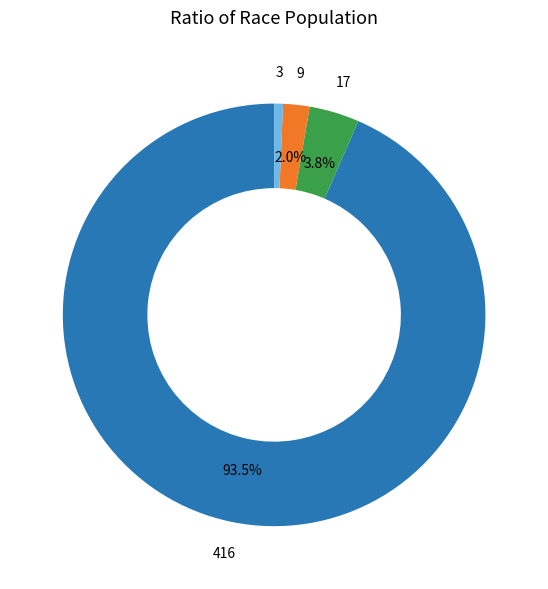

Does any single category account for the majority?

Yes